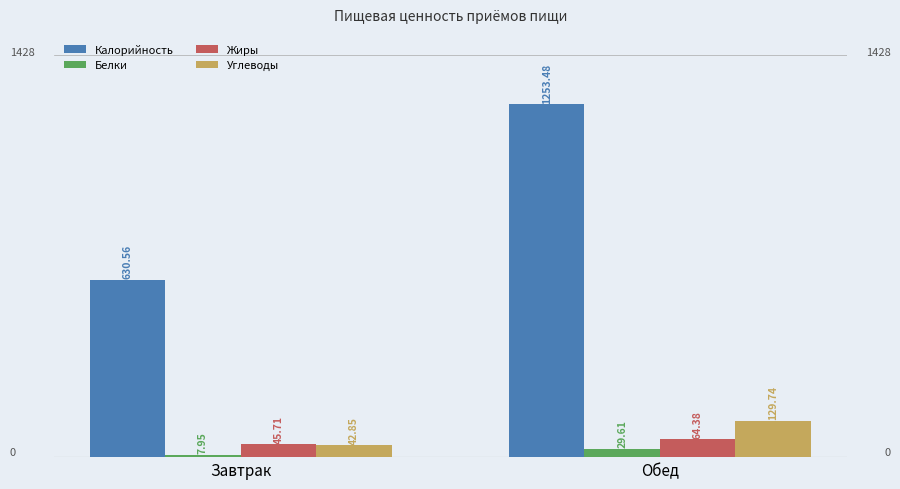

What is the greatest value displayed?

1253.5